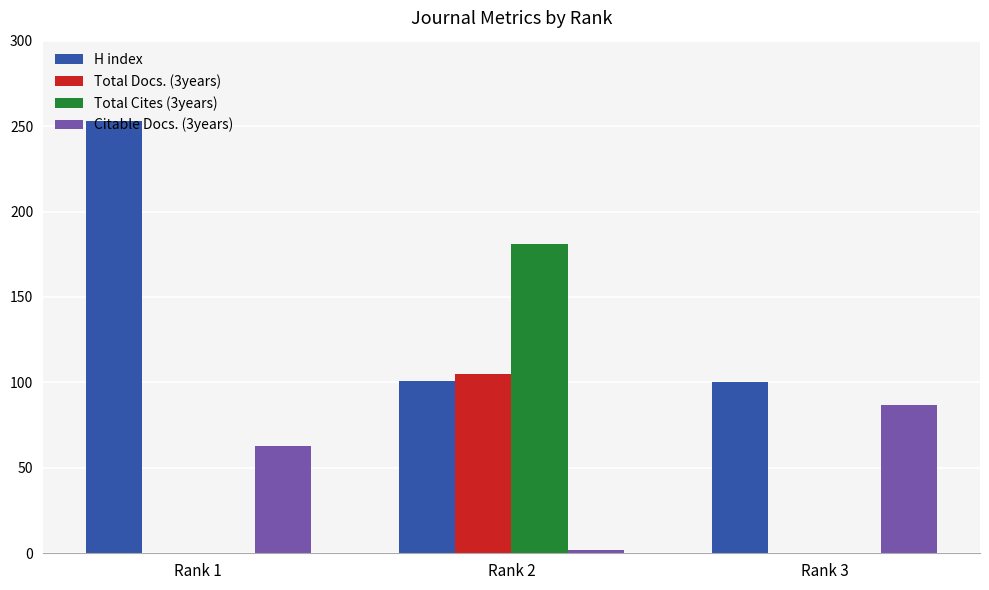

How many series are shown in this chart?

4